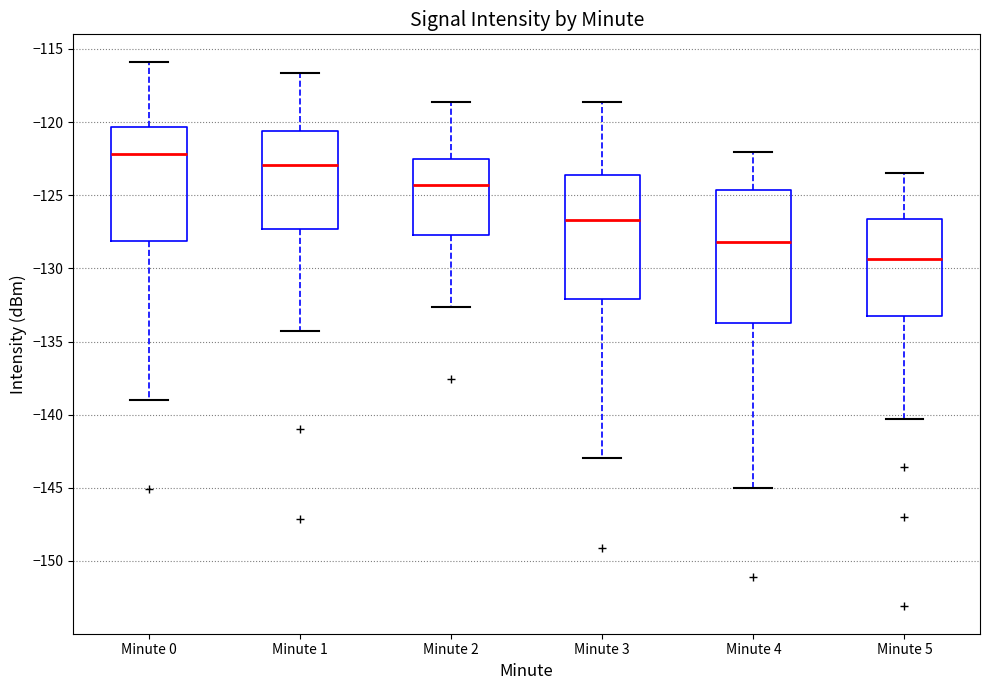

Reading left to right, transcribe this box plot: for each box, give where its median line is, the range the box spans, and where its two whiskers end, as read against the y-axis. The values are not printed on the chart, so give them approximately, as read against the axis.

Minute 0: median -122.0, box -128.0 to -120.5, whiskers -139.0 to -116.0
Minute 1: median -123.0, box -127.5 to -120.5, whiskers -134.5 to -116.5
Minute 2: median -124.5, box -127.5 to -122.5, whiskers -132.5 to -118.5
Minute 3: median -126.5, box -132.0 to -123.5, whiskers -143.0 to -118.5
Minute 4: median -128.0, box -133.5 to -124.5, whiskers -145.0 to -122.0
Minute 5: median -129.5, box -133.5 to -126.5, whiskers -140.5 to -123.5